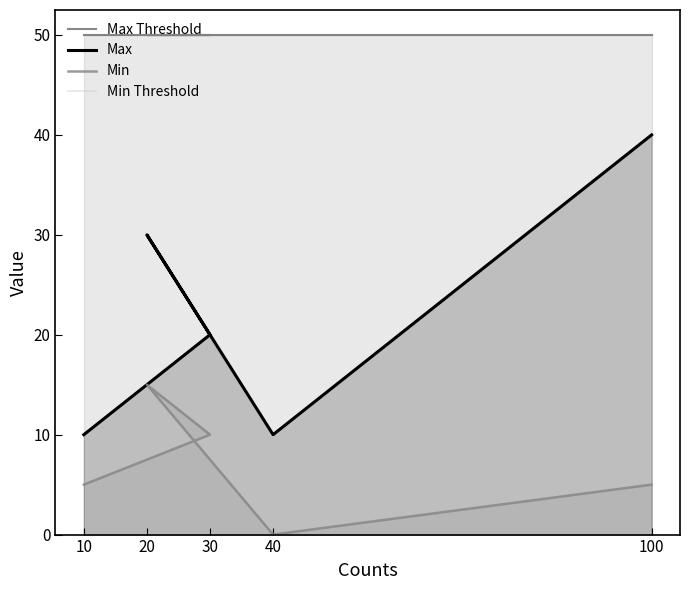

How many values in the Min series exceed 5?

2